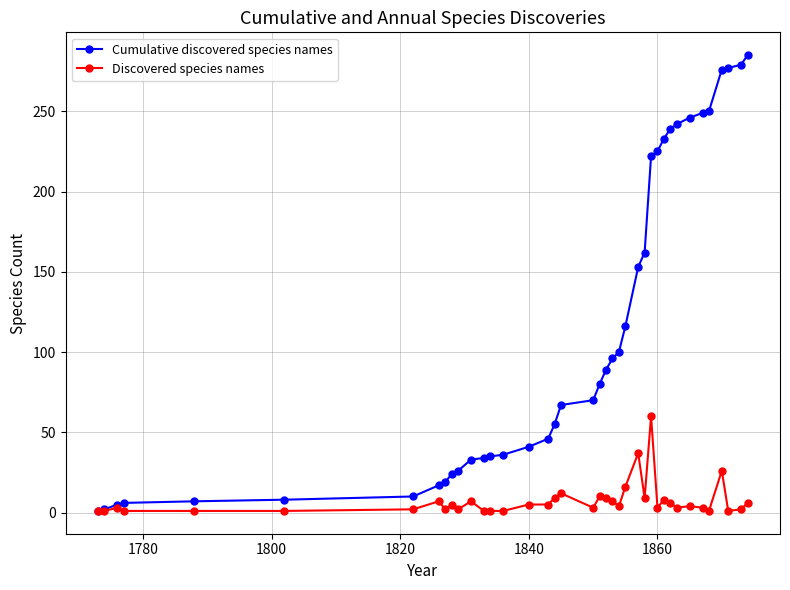

What is the highest value of the Cumulative discovered species names series?

285